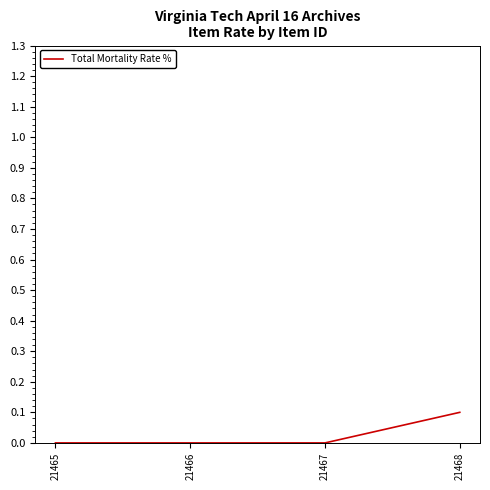

How many values are between 0 and 1?

4